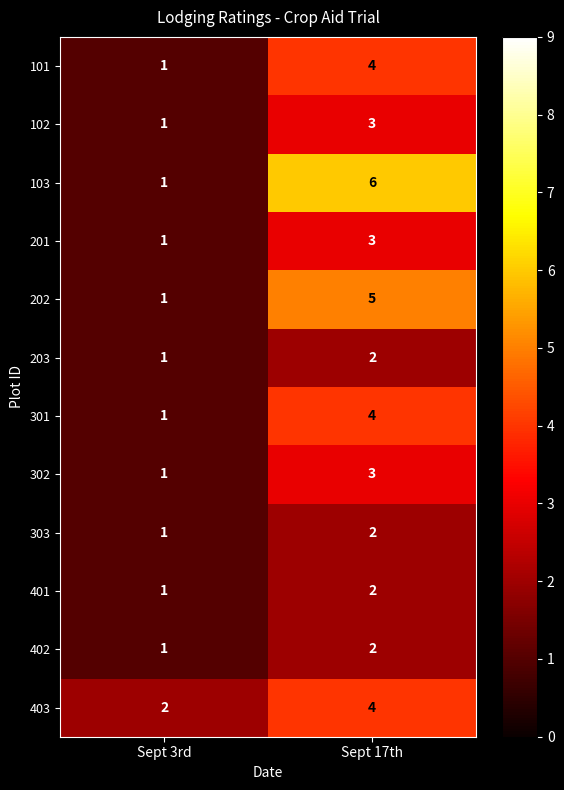

At which category is the sum across all series the highest?

Sept 17th